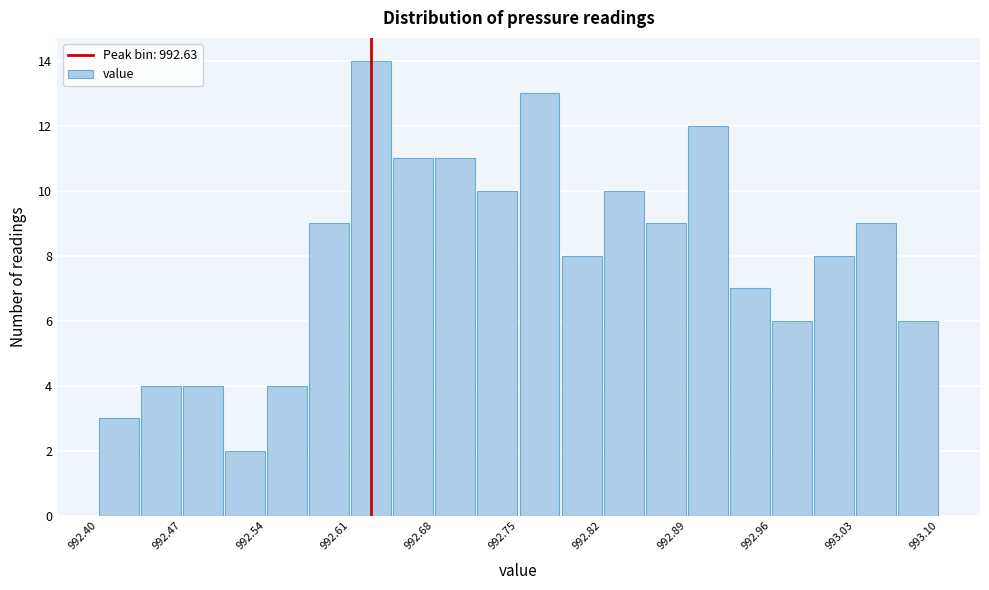

Read against the x-axis, roughly where is the centre of the tallest bar?

992.63